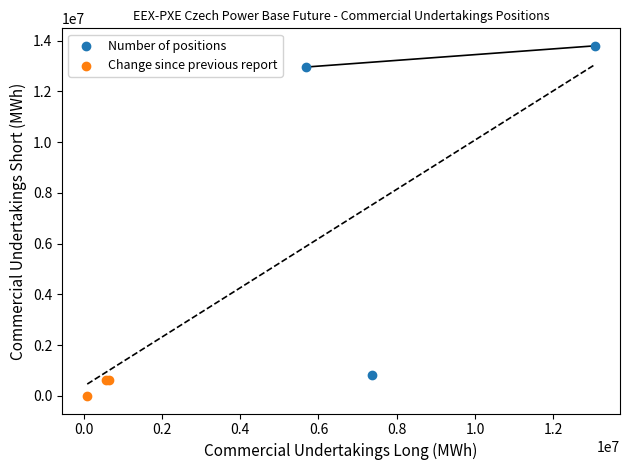

Which series has the largest Y range (max minus min)?

Number of positions